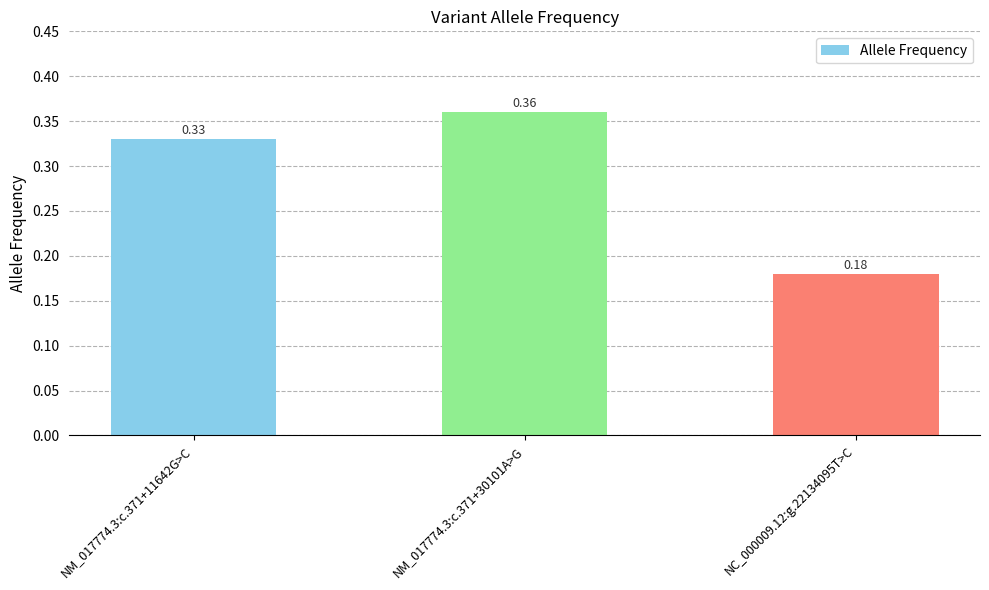

How many categories are shown in the chart?

3